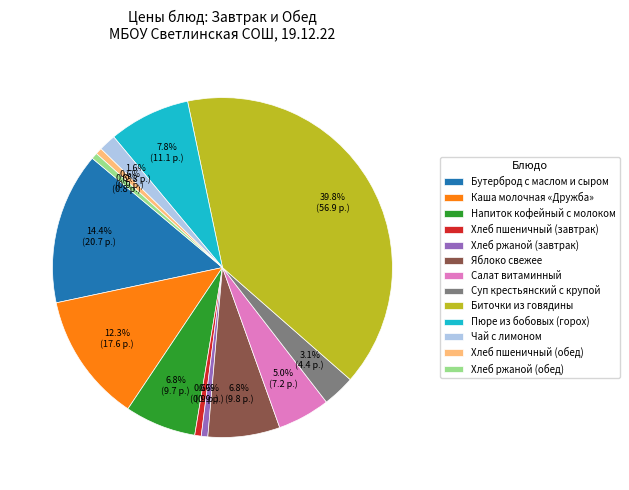

To the nearest percent, what percentage of the pie is Каша молочная «Дружба»?

12%